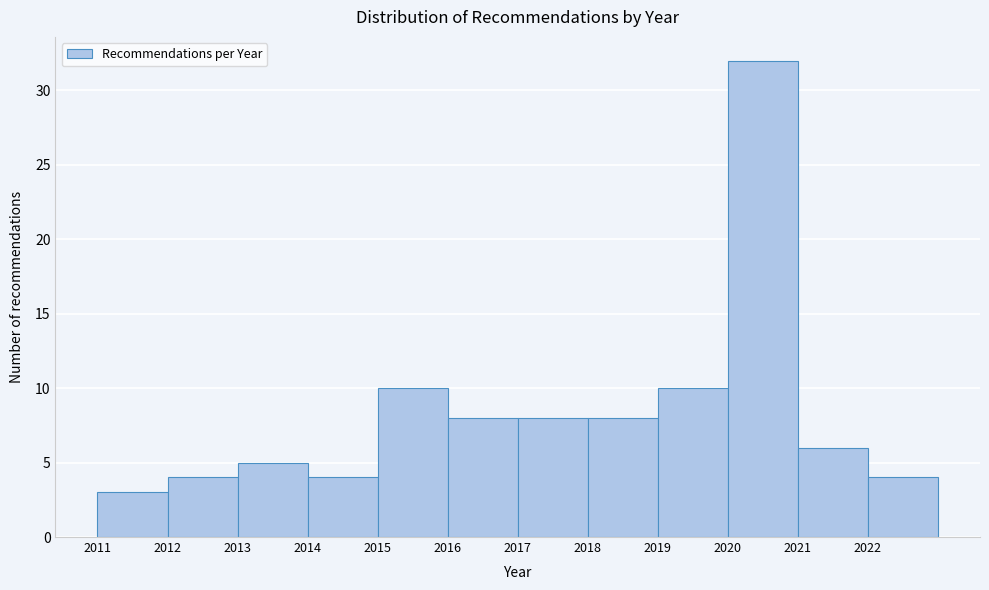

Over which range of the x-axis is the bar tallest?

2020 to 2021